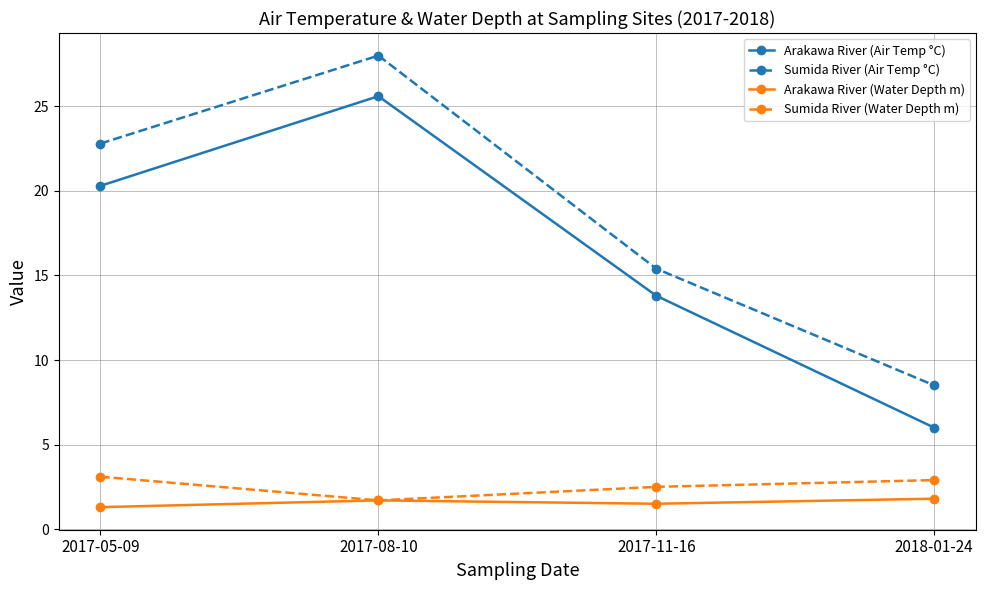

What is the sum of the Sumida River (Air Temp °C) values at 2017-05-09 and 2017-08-10?

50.8